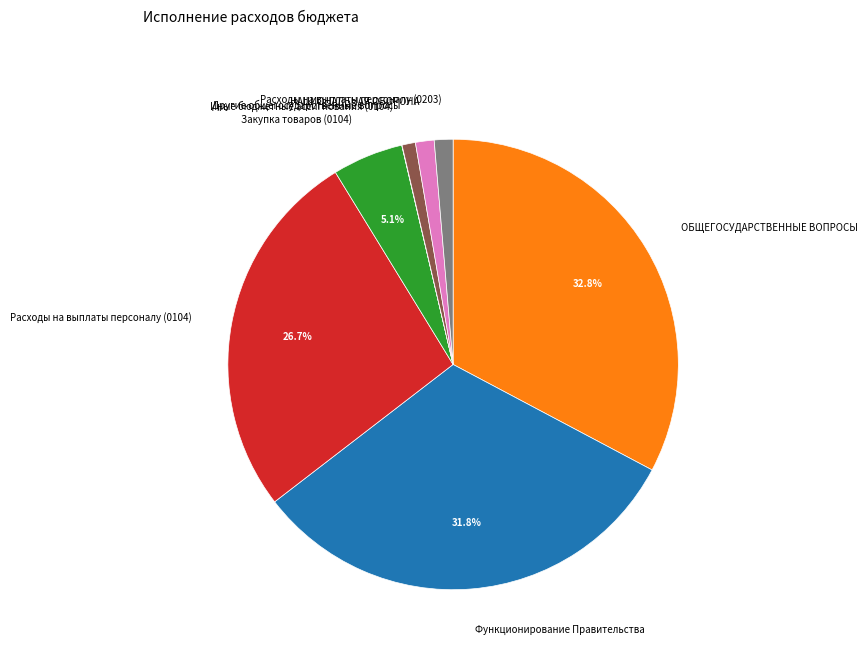

What is the largest slice in the pie chart?

ОБЩЕГОСУДАРСТВЕННЫЕ ВОПРОСЫ